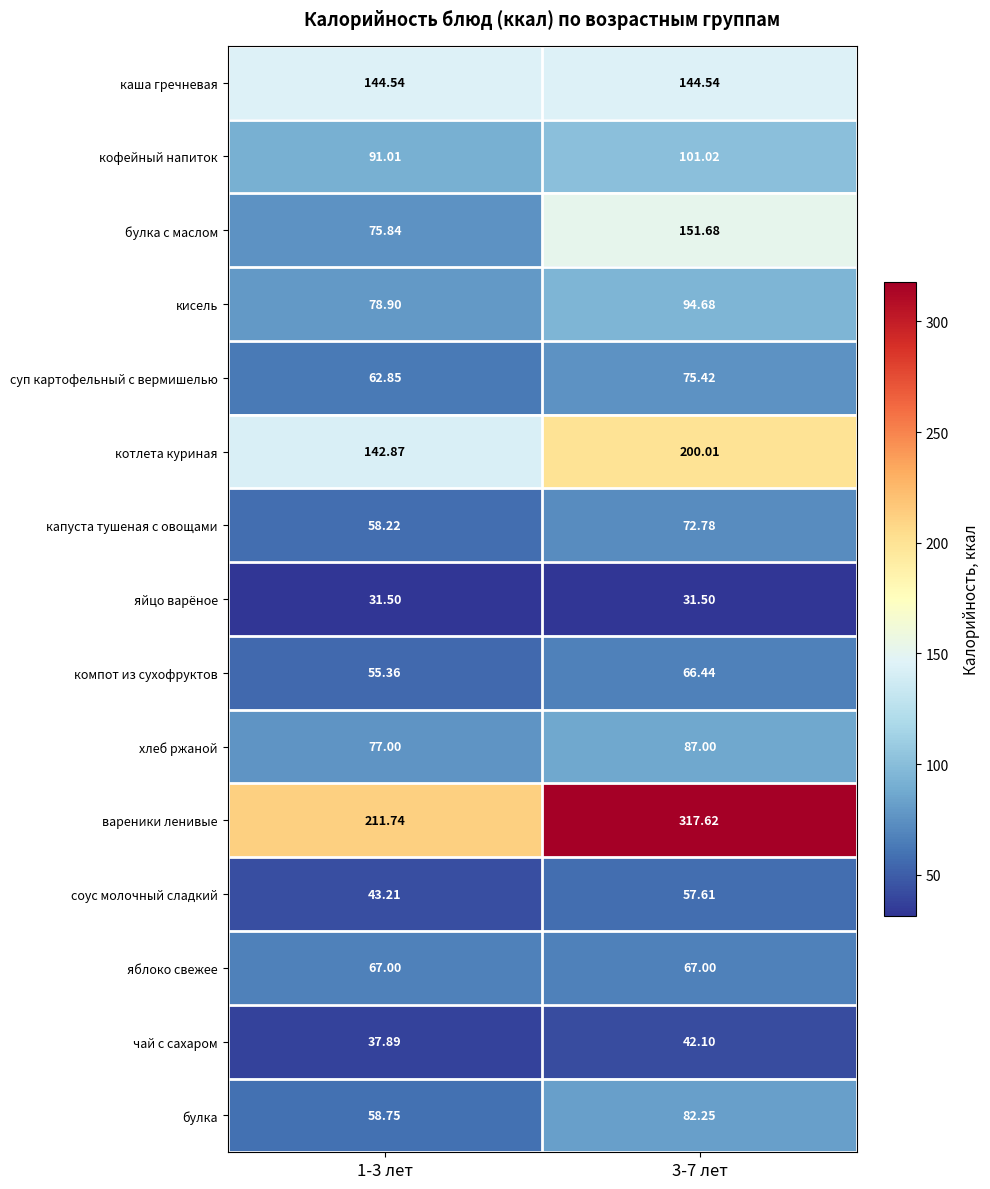

Which series has the widest spread of values?

вареники ленивые